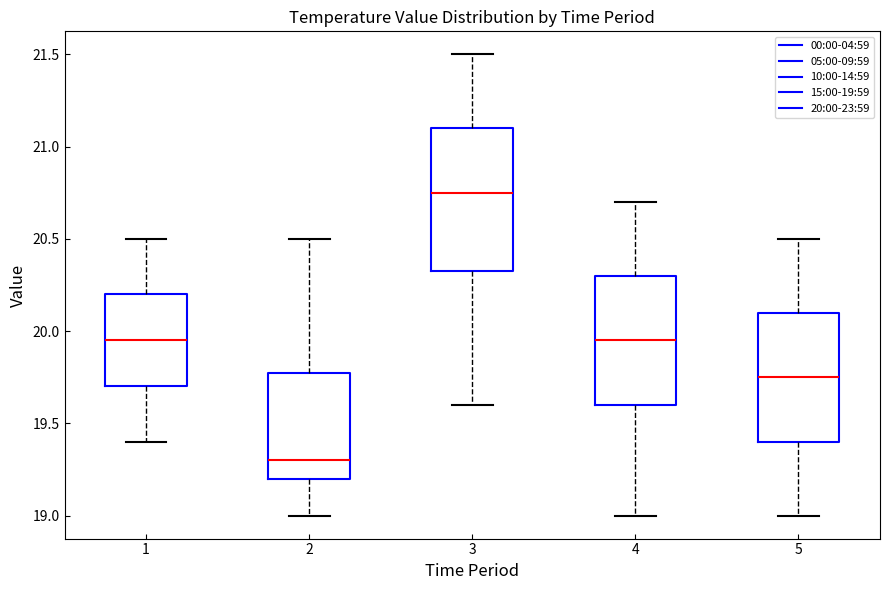

Where does the lower whisker of the box at x = 2 end on the y-axis? The values are not printed on the chart, so give them approximately, as read against the axis.

19.00